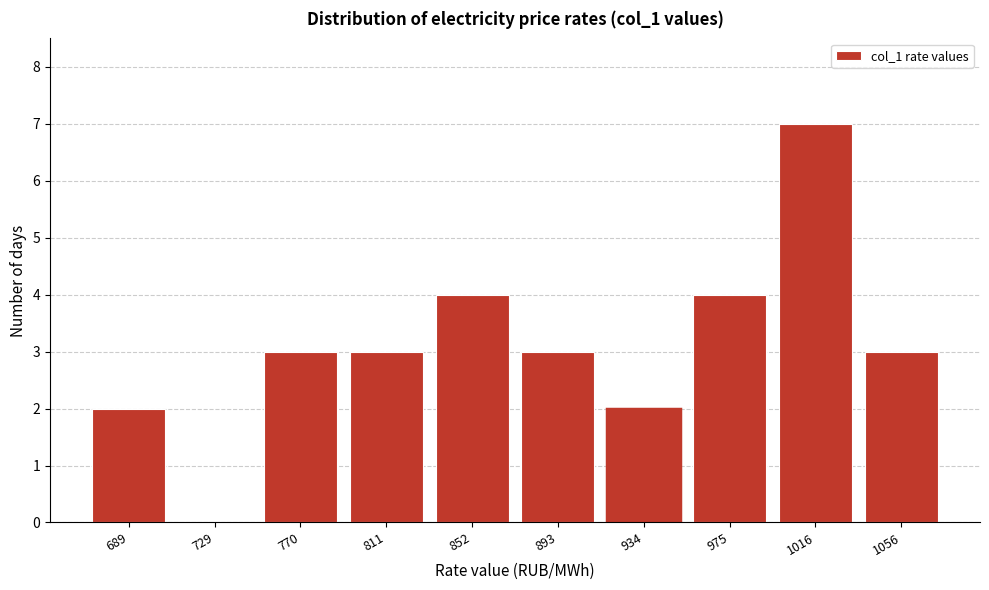

Reading left to right, list all the values displayed in this chart.

689=2	729=0	770=3	811=3	852=4	893=3	934=2	975=4	1016=7	1056=3